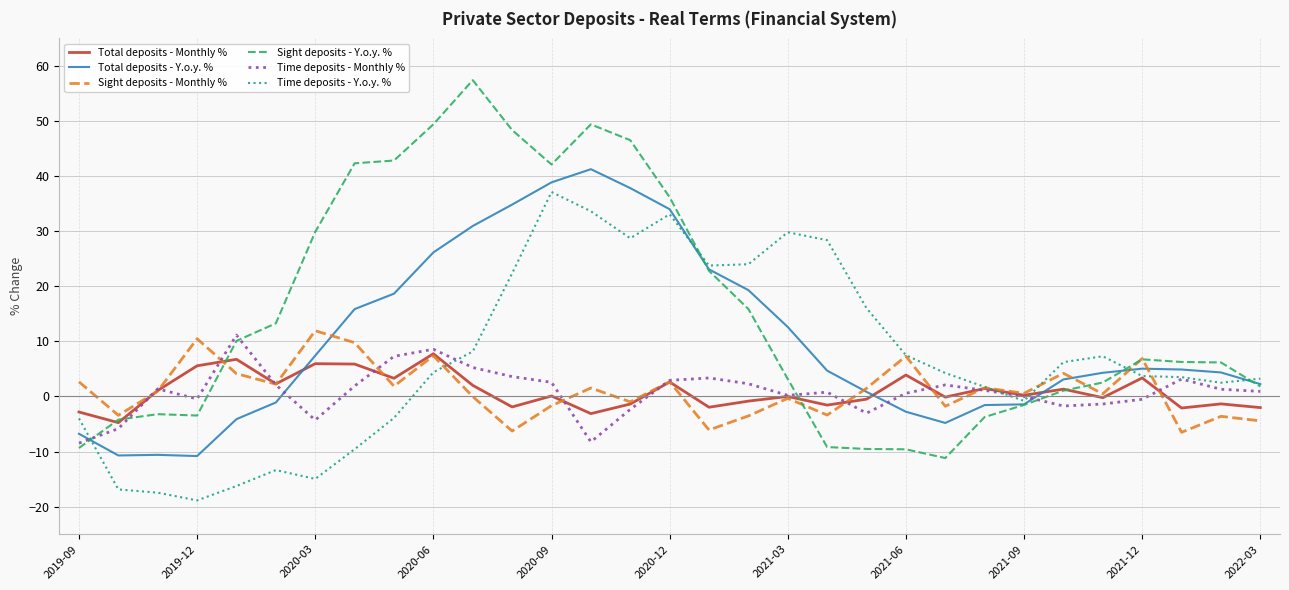

At how many categories does at least one series exceed 38?

8